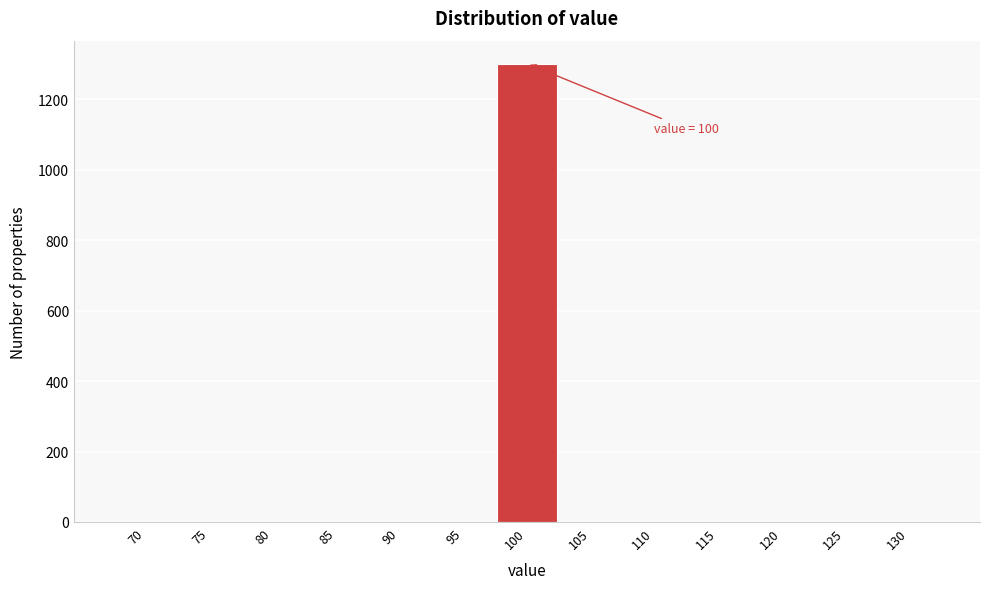

Reading left to right, extract all data points from this chart.

70=0	75=0	80=0	85=0	90=0	95=0	100=1301	105=0	110=0	115=0	120=0	125=0	130=0